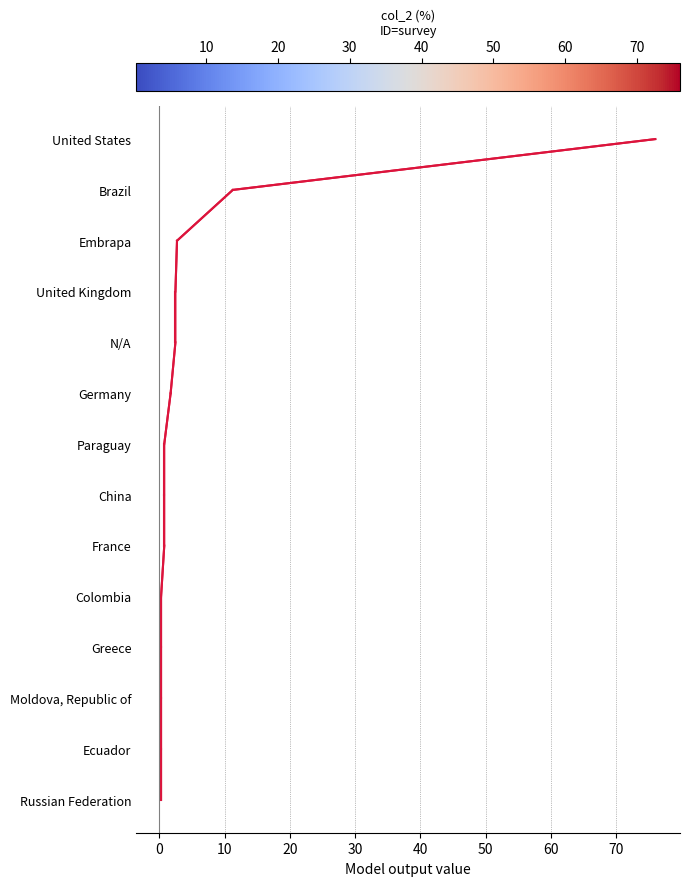

What is the average value?

6